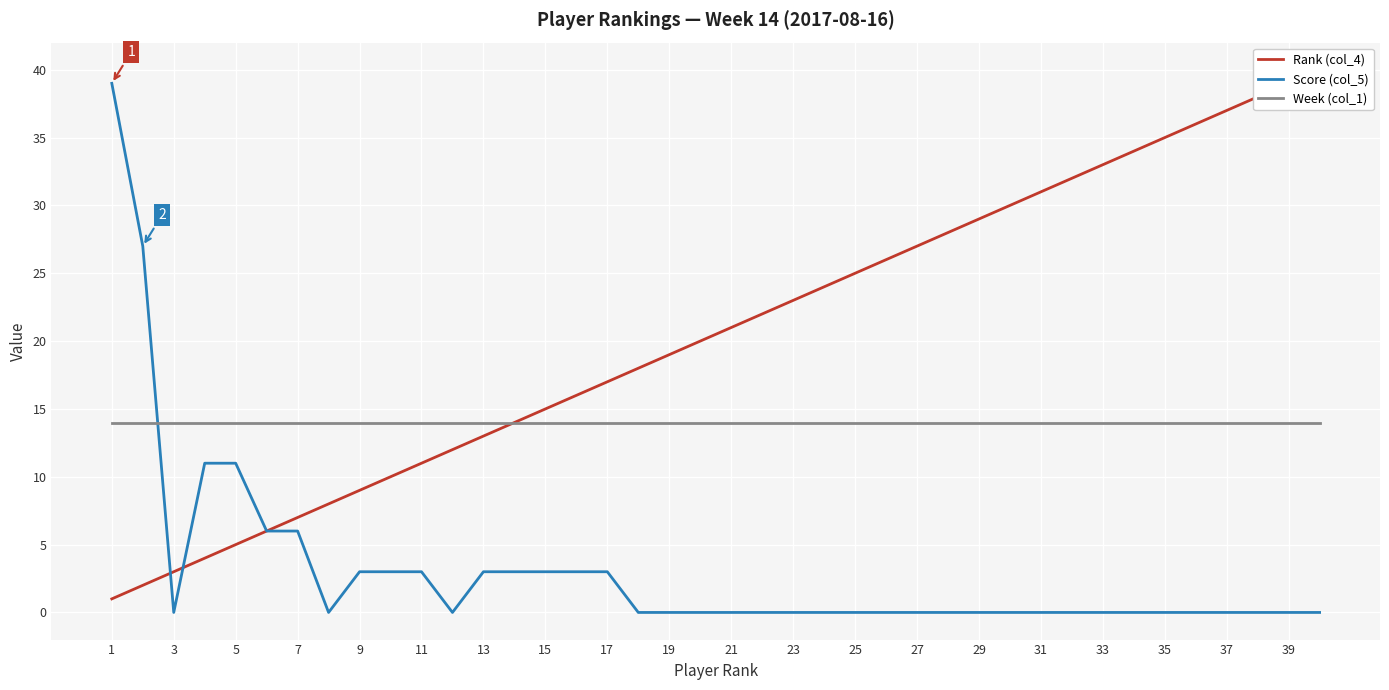

Which series ends up on top after the final intersection of Score (col_5) and Rank (col_4)?

Score (col_5)